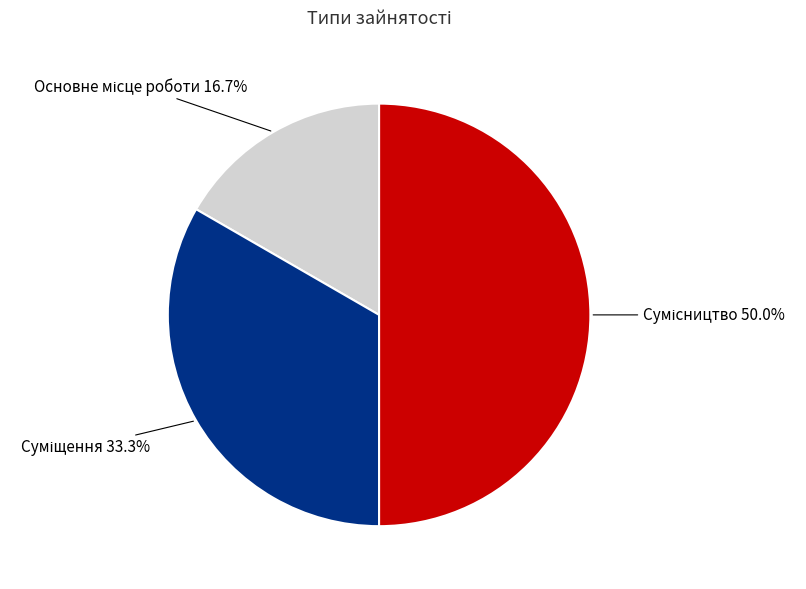

The Суміщення slice represents 46% of the pie. True or false?

False